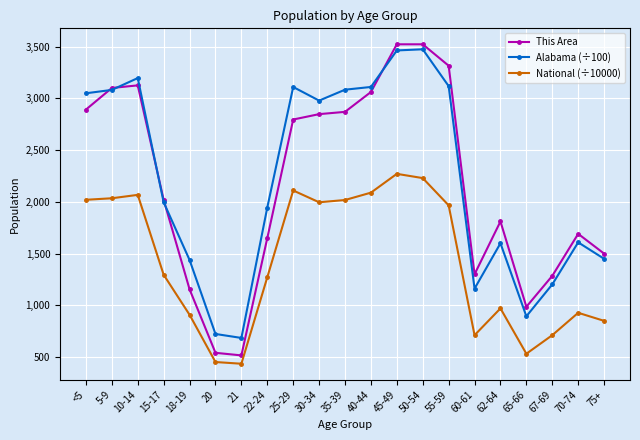

True or false: This Area and National (÷10000) cross at least once.

False